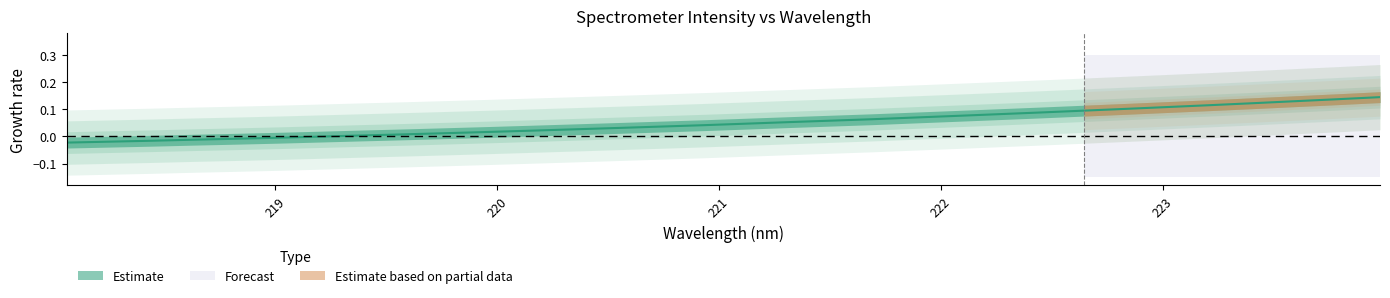

What is the value of the 18th point from the left?

0.1